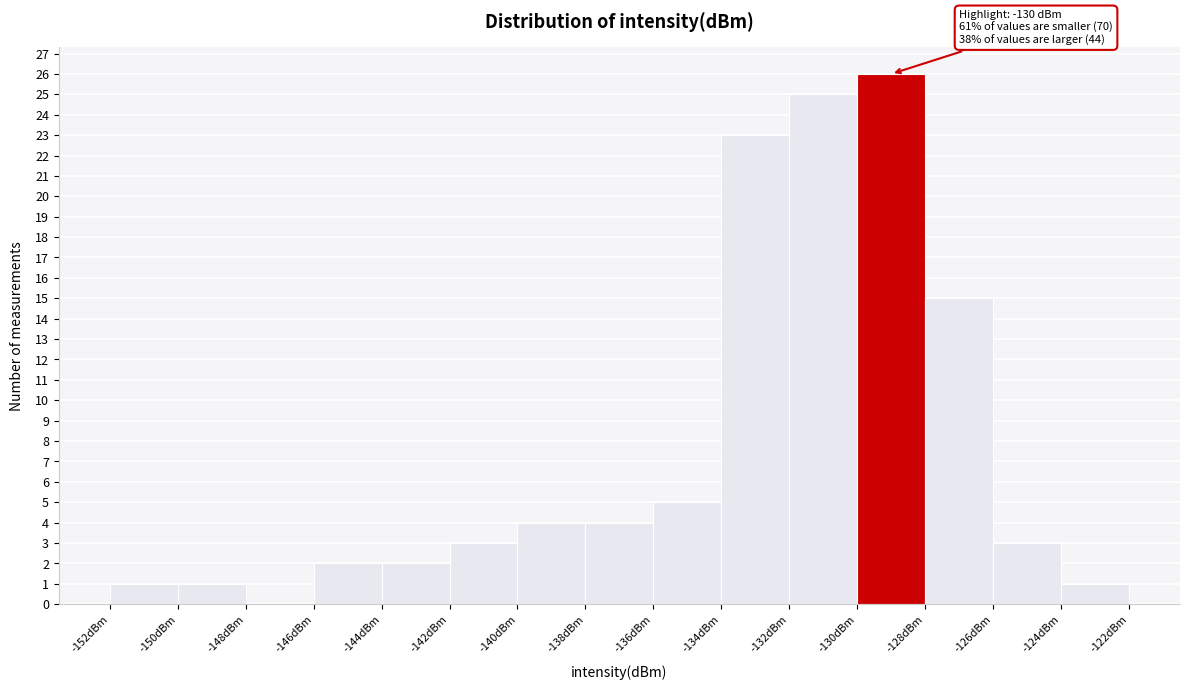

Which range on the x-axis has the tallest bar?

-130 to -128